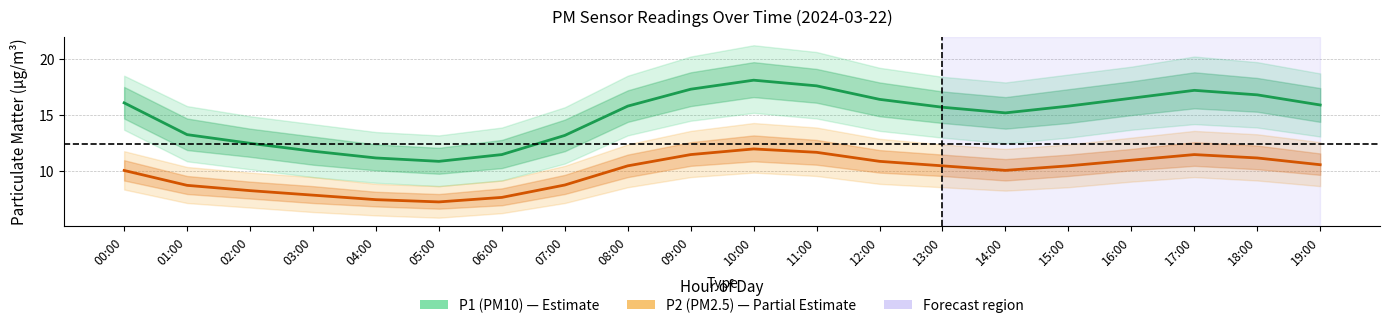

Which label corresponds to the largest value in the chart?

10:00